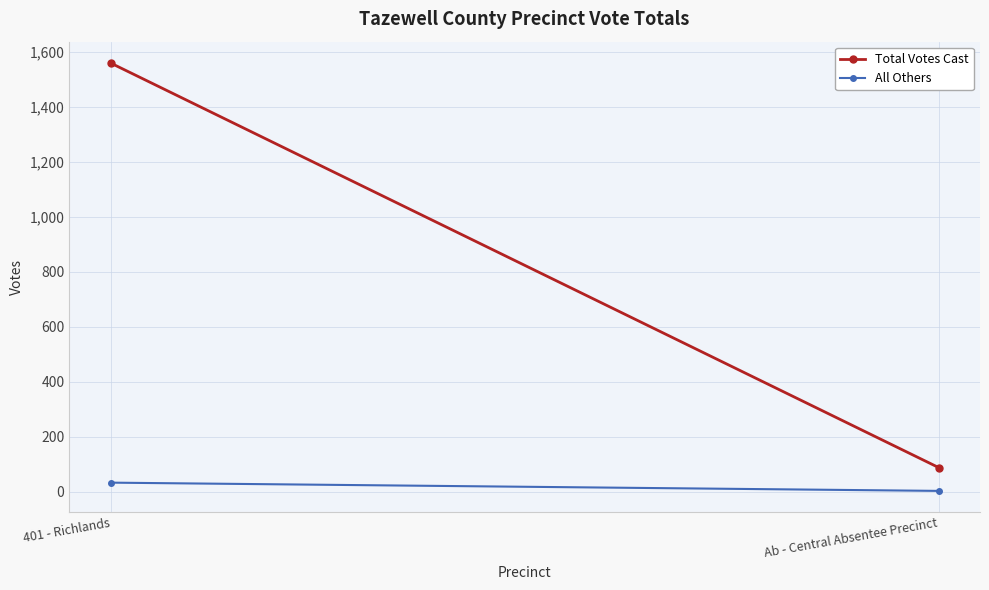

Reading left to right, transcribe all the data shown in this chart.

Total Votes Cast: 1559	88
All Others: 33	3